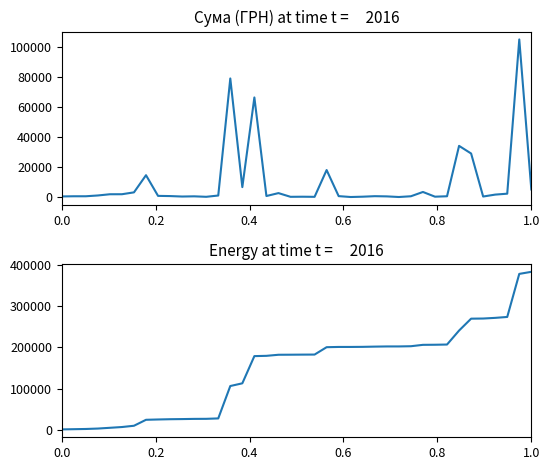

True or false: Накопичена сума (ГРН) has more than 0 interior local peaks.

False